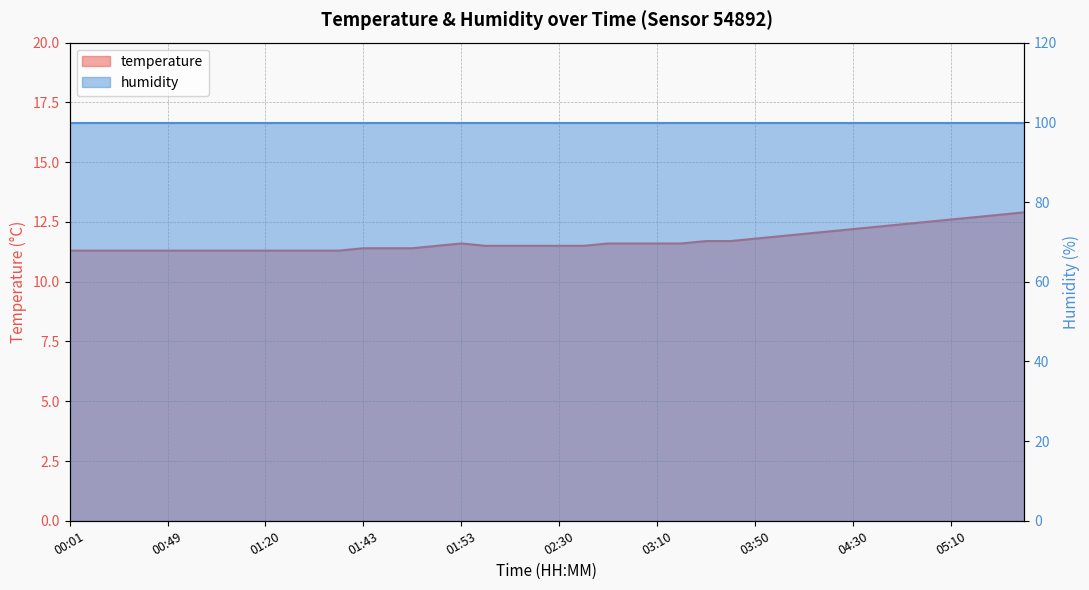

The value at 00:26 is 17.4. True or false?

False